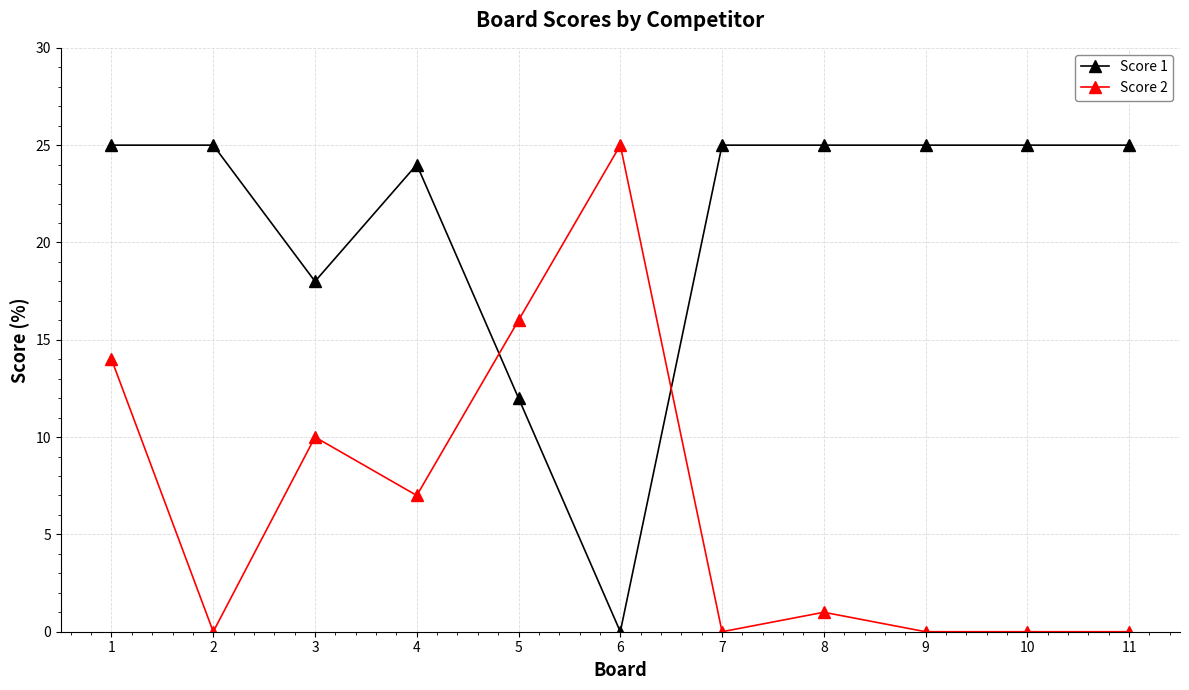

How many lines are shown in the chart?

2